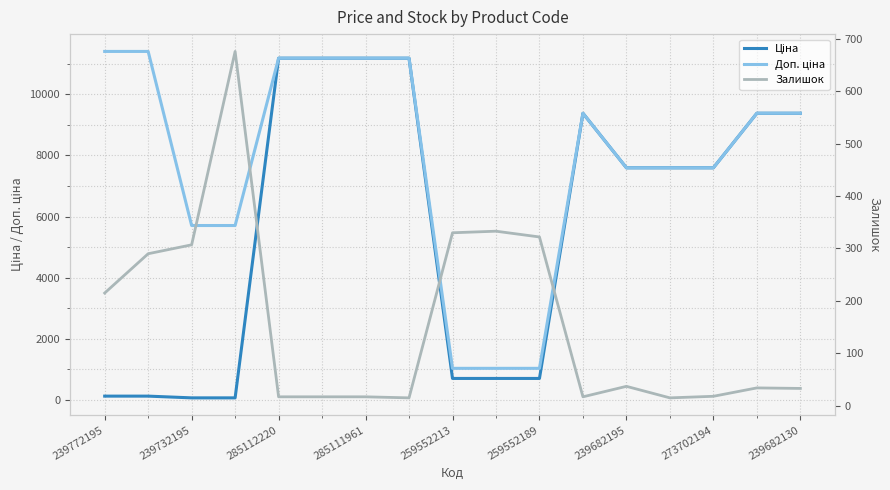

Which series has the largest range (max minus min)?

Ціна